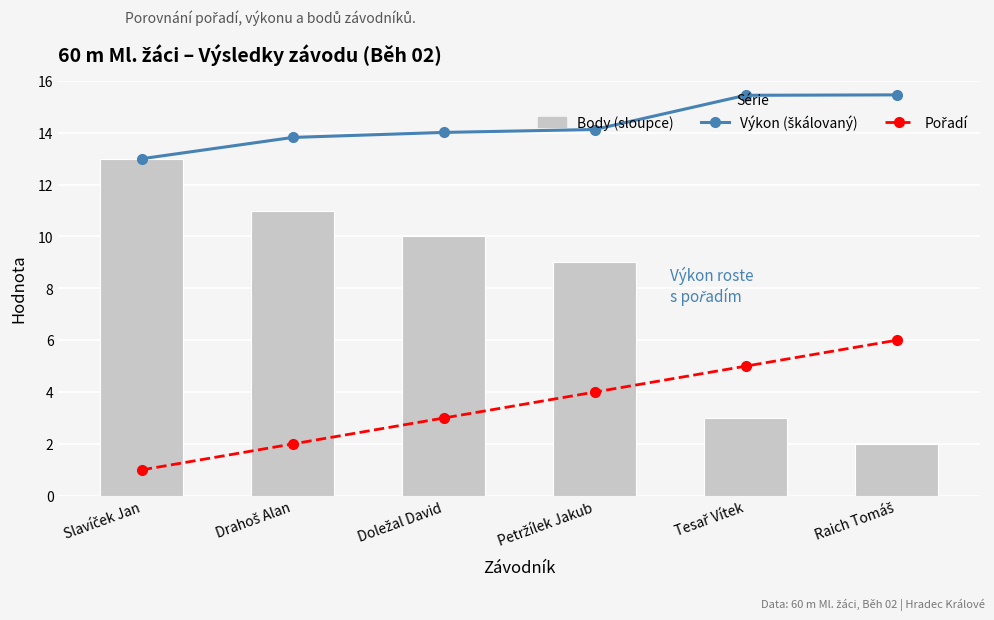

What is the difference between the second highest and second lowest values in the Pořadí series?

3.0